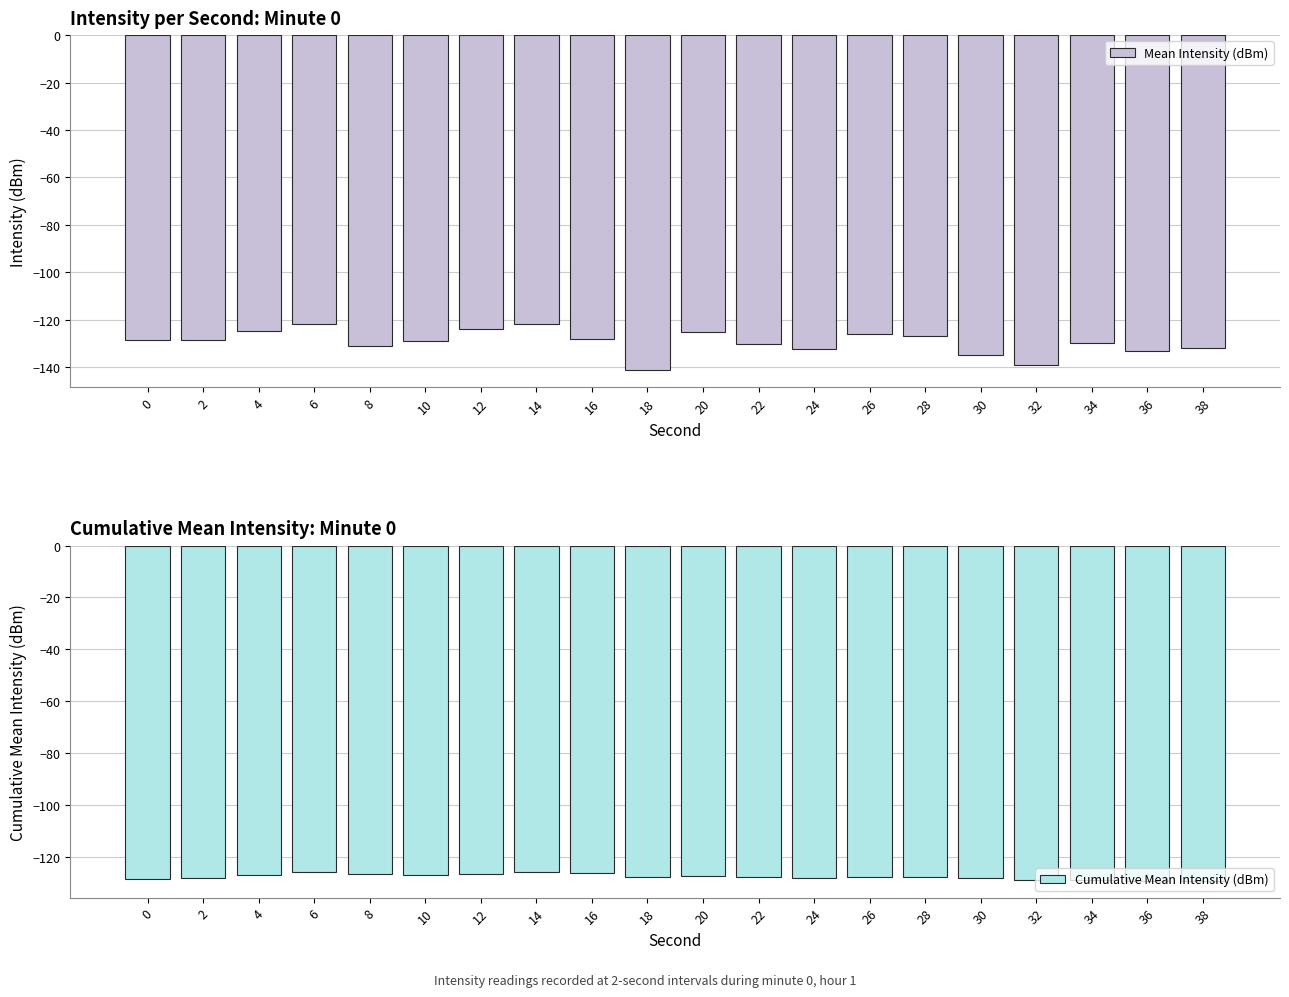

At 4, list the series in order from largest to smallest.

Mean Intensity (dBm), Cumulative Mean Intensity (dBm)